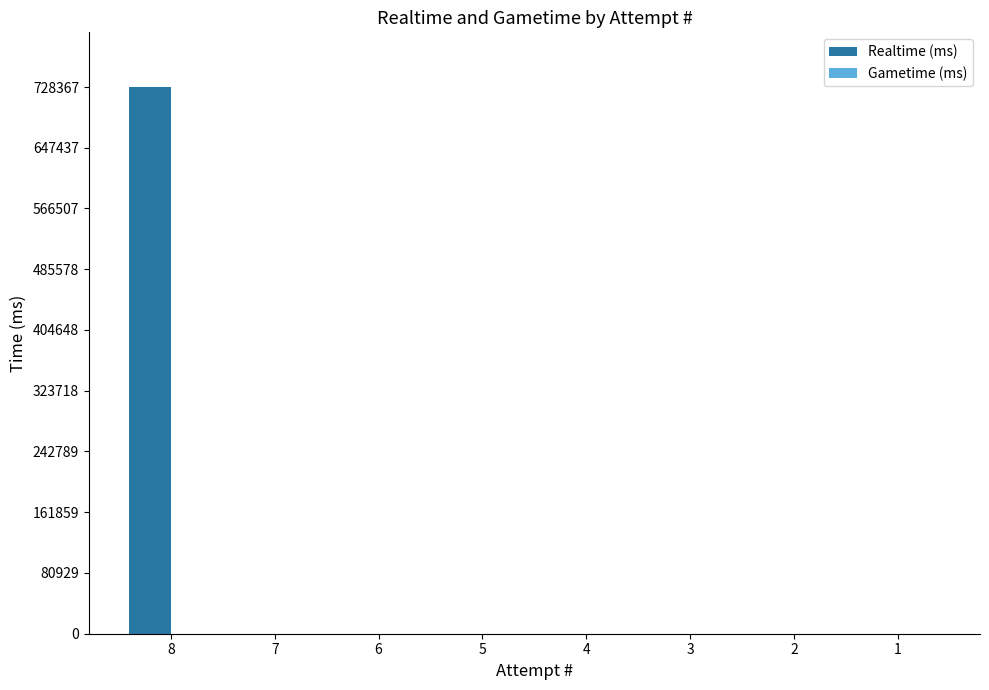

Is it true that the value at 6 is 0?

True